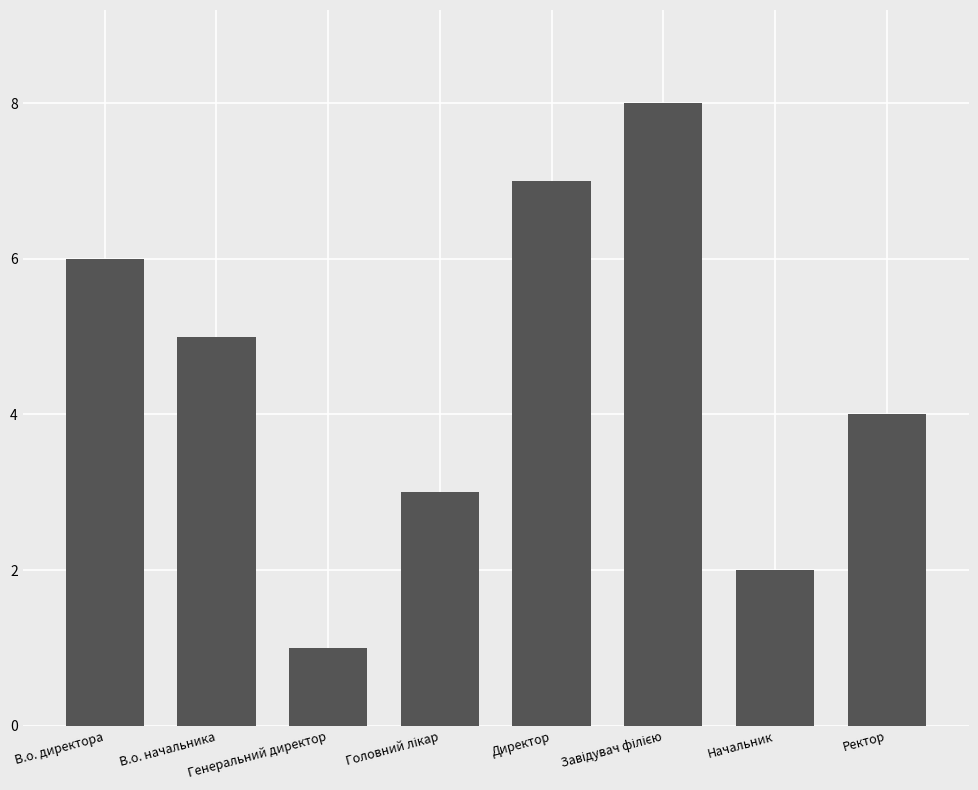

Count the values in the range 3 to 7.

5